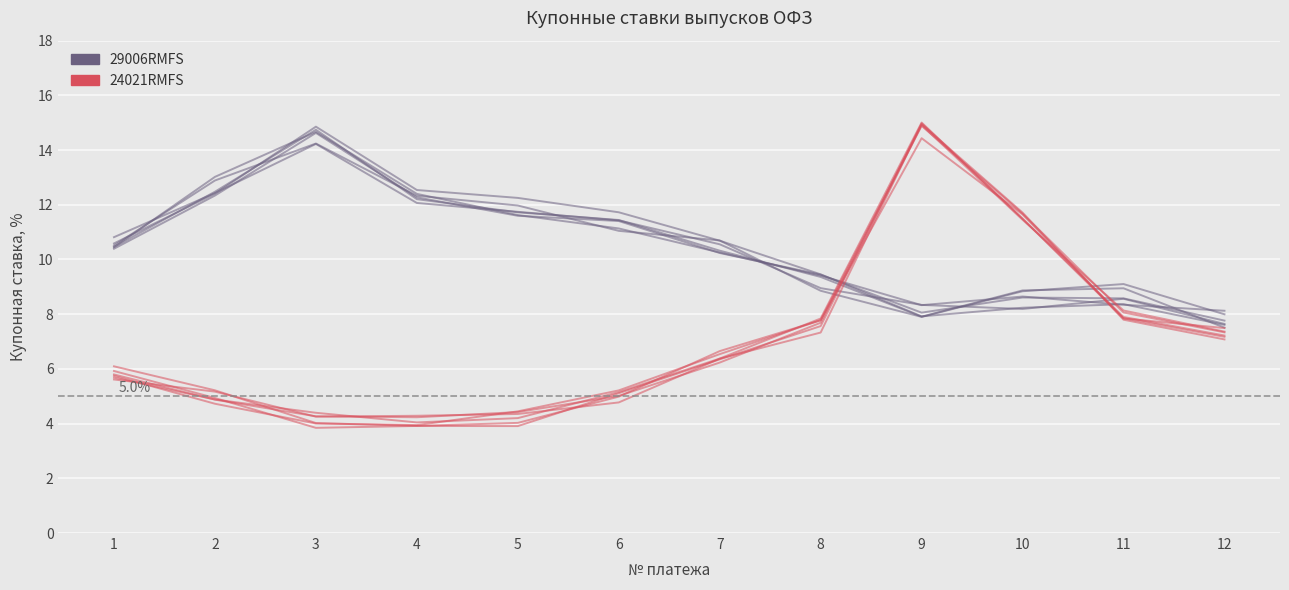

The value of 29006RMFS at 5 is 11.6. True or false?

True